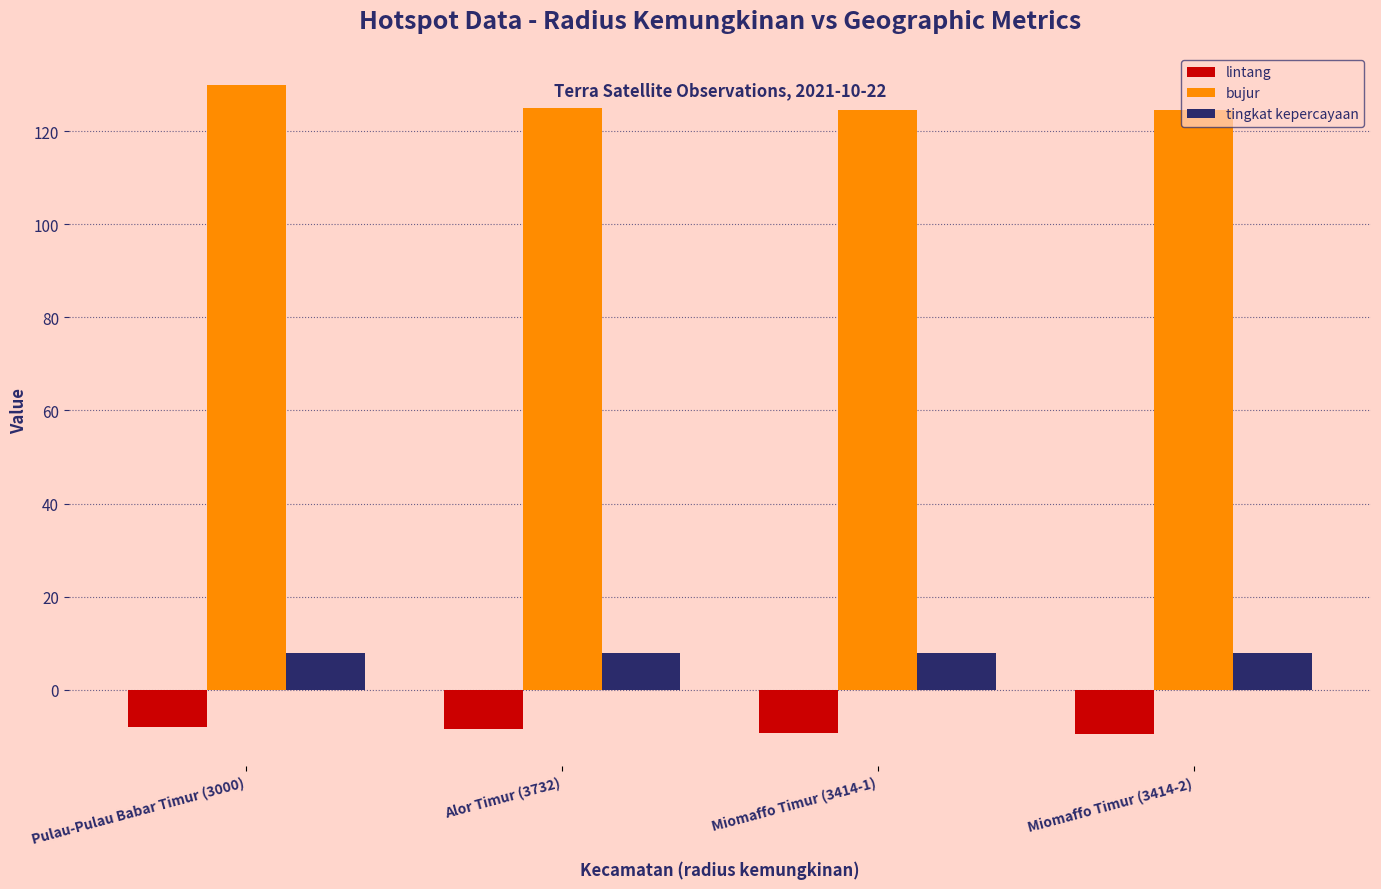

Are the bars grouped side by side (vs. stacked)?

Yes